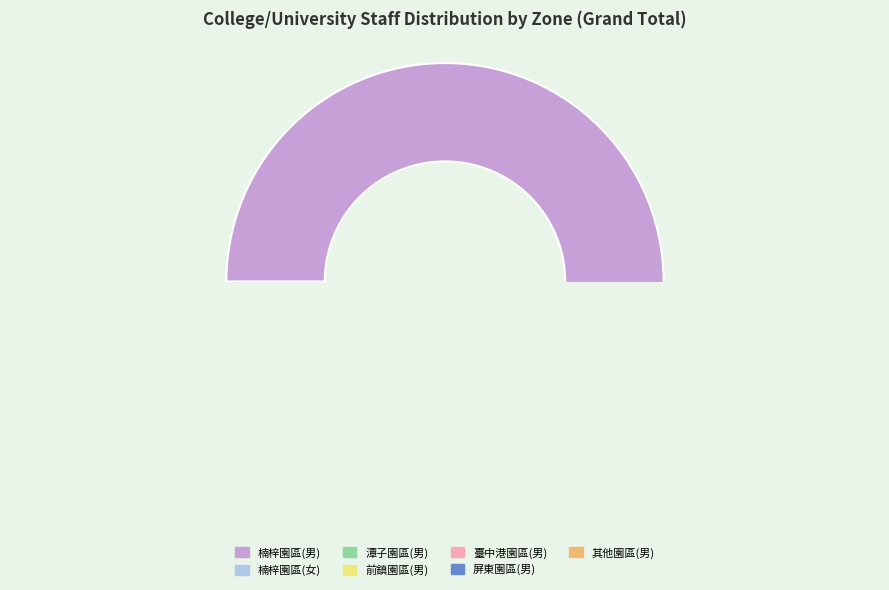

How many segments does this pie chart have?

7